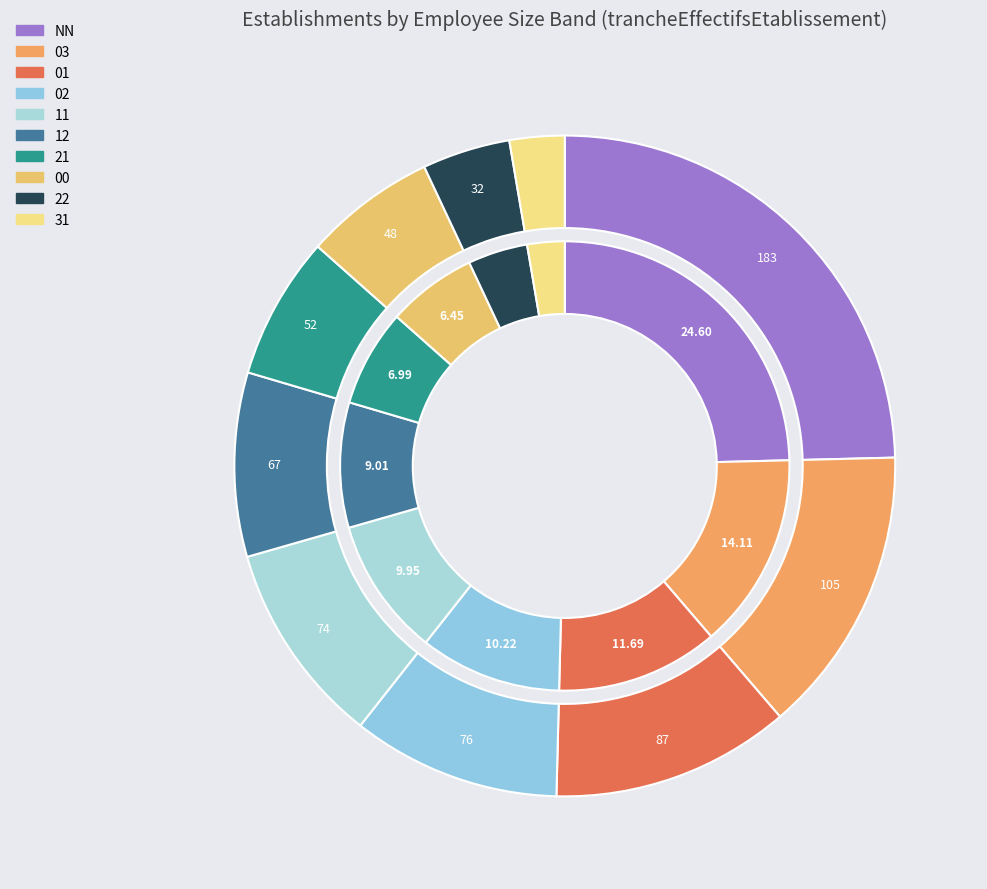

How many segments does this pie chart have?

10